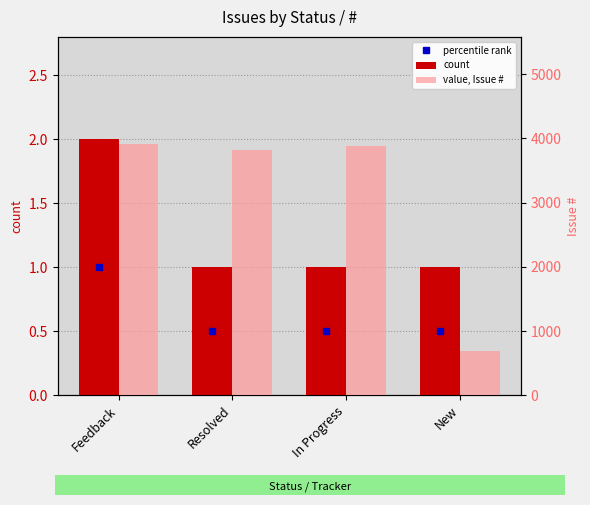

True or false: value, Issue # has a value of 3821 at Resolved.

True